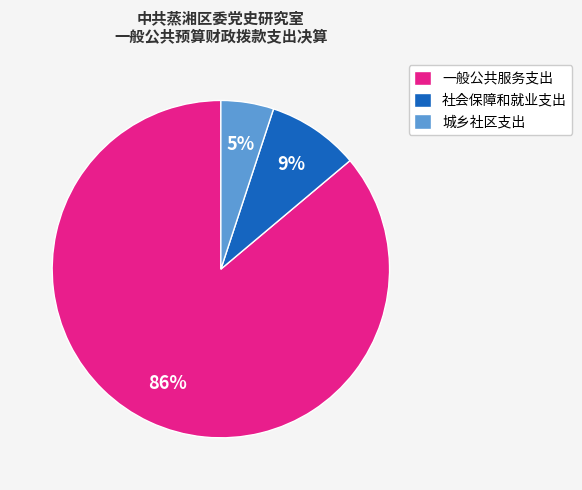

True or false: 城乡社区支出 accounts for 18% of the total.

False